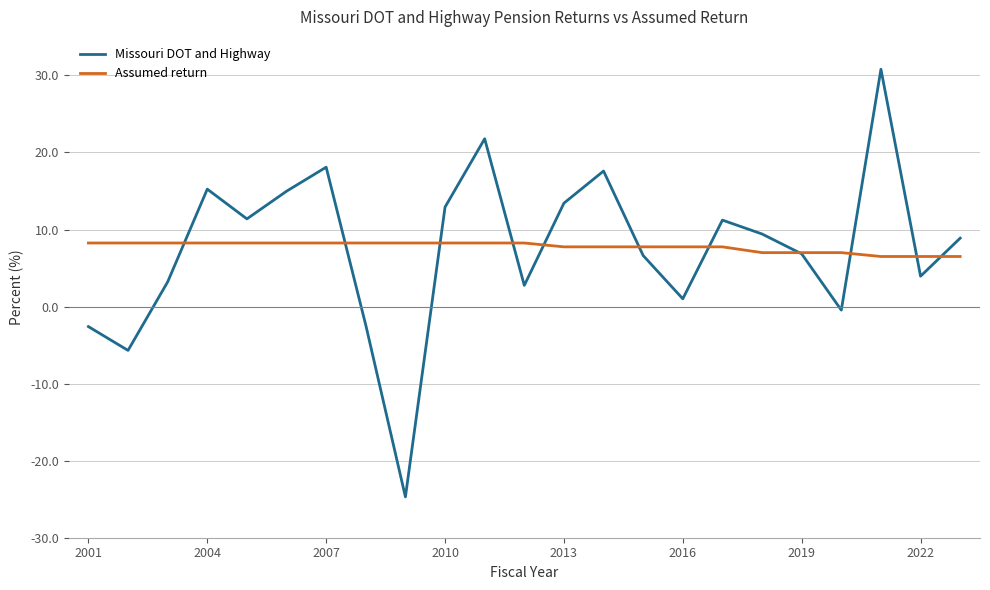

At how many categories does at least one series exceed -19?

23